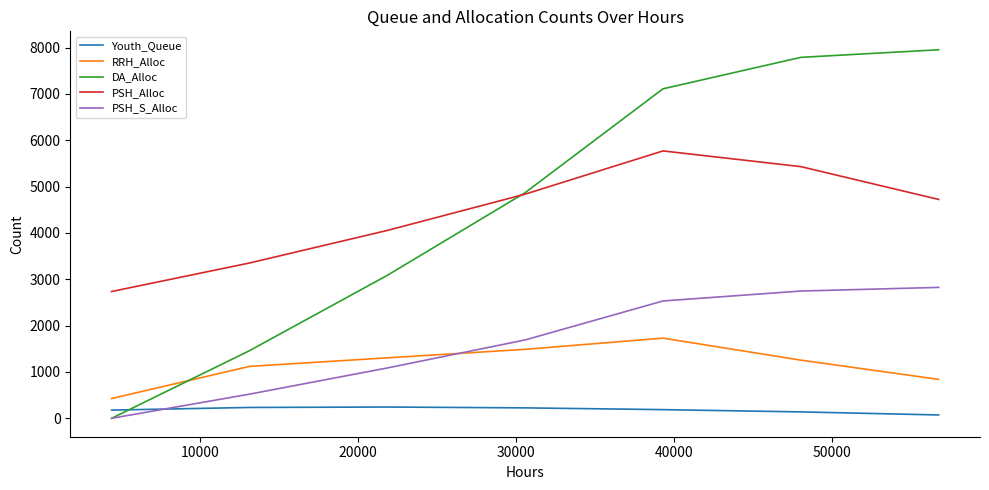

What are all the series names shown in the legend?

Youth_Queue, RRH_Alloc, DA_Alloc, PSH_Alloc, PSH_S_Alloc